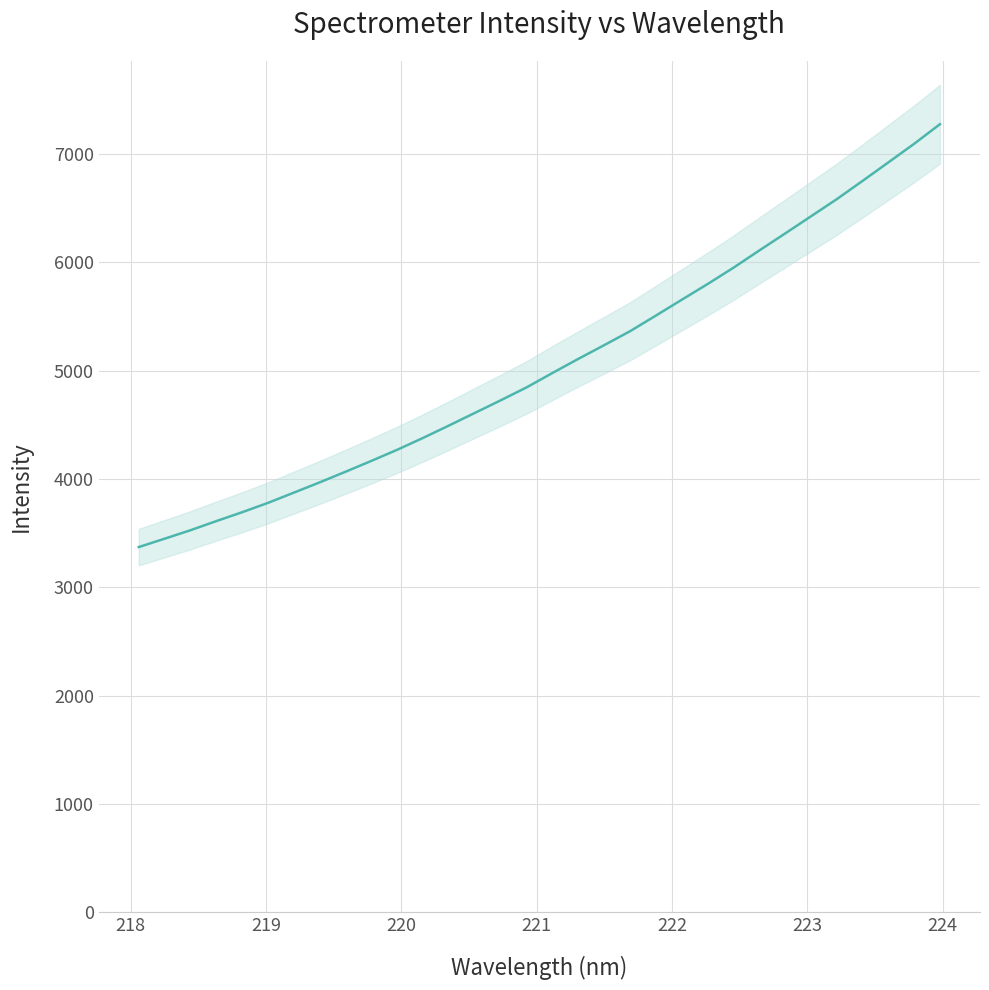

What is the difference between the second highest and minimum values?

3723.6